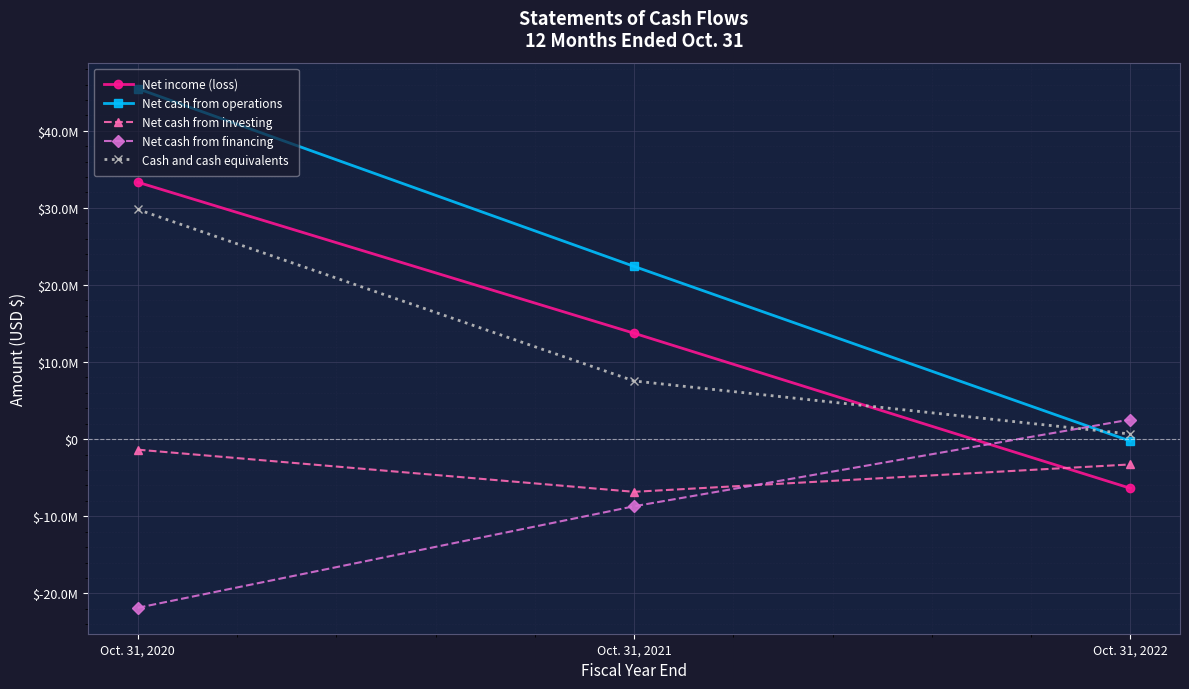

What is the sum of all Net cash from investing values?

-11462887